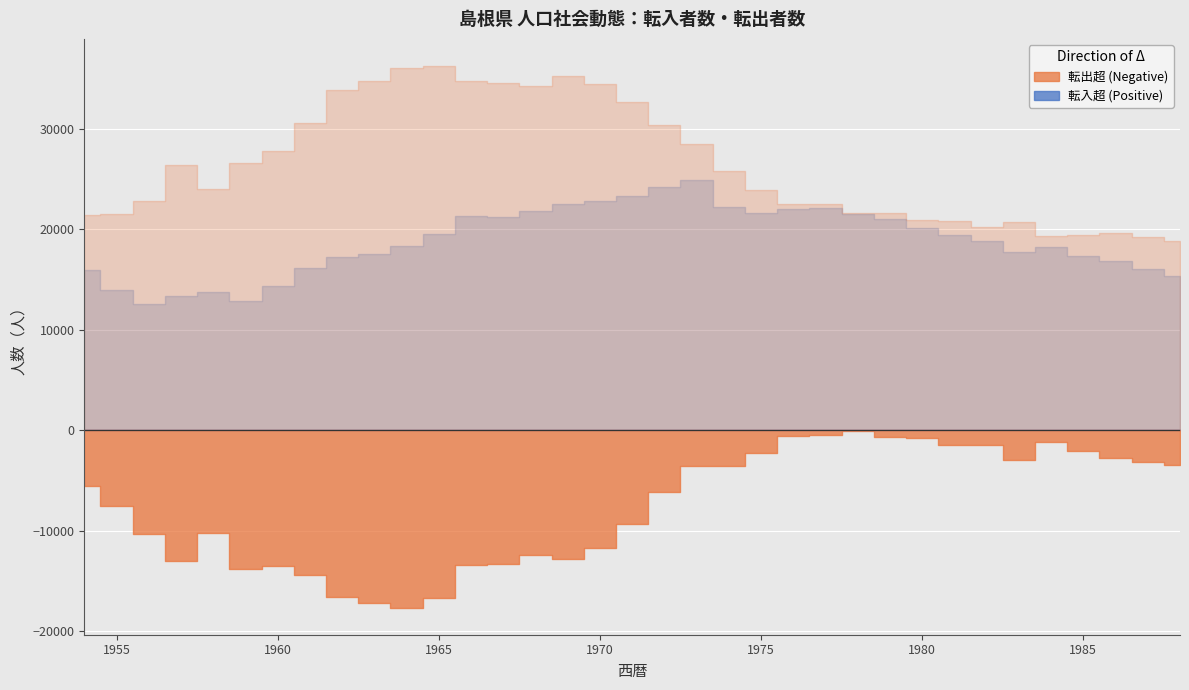

How many interior local peaks does the 転入者数 series have?

5